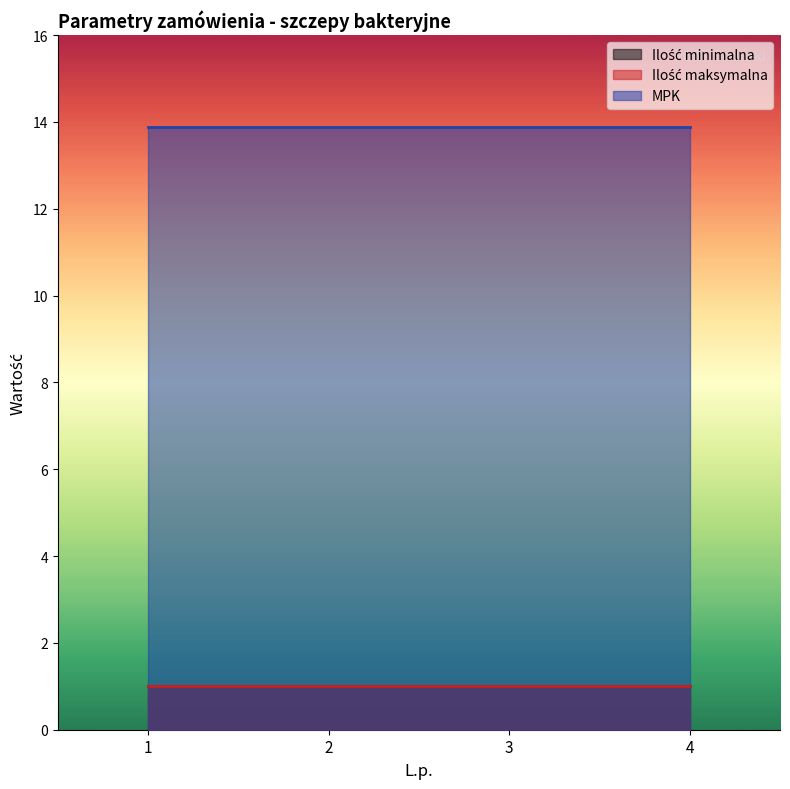

What is the minimum value for MPK?

13.9